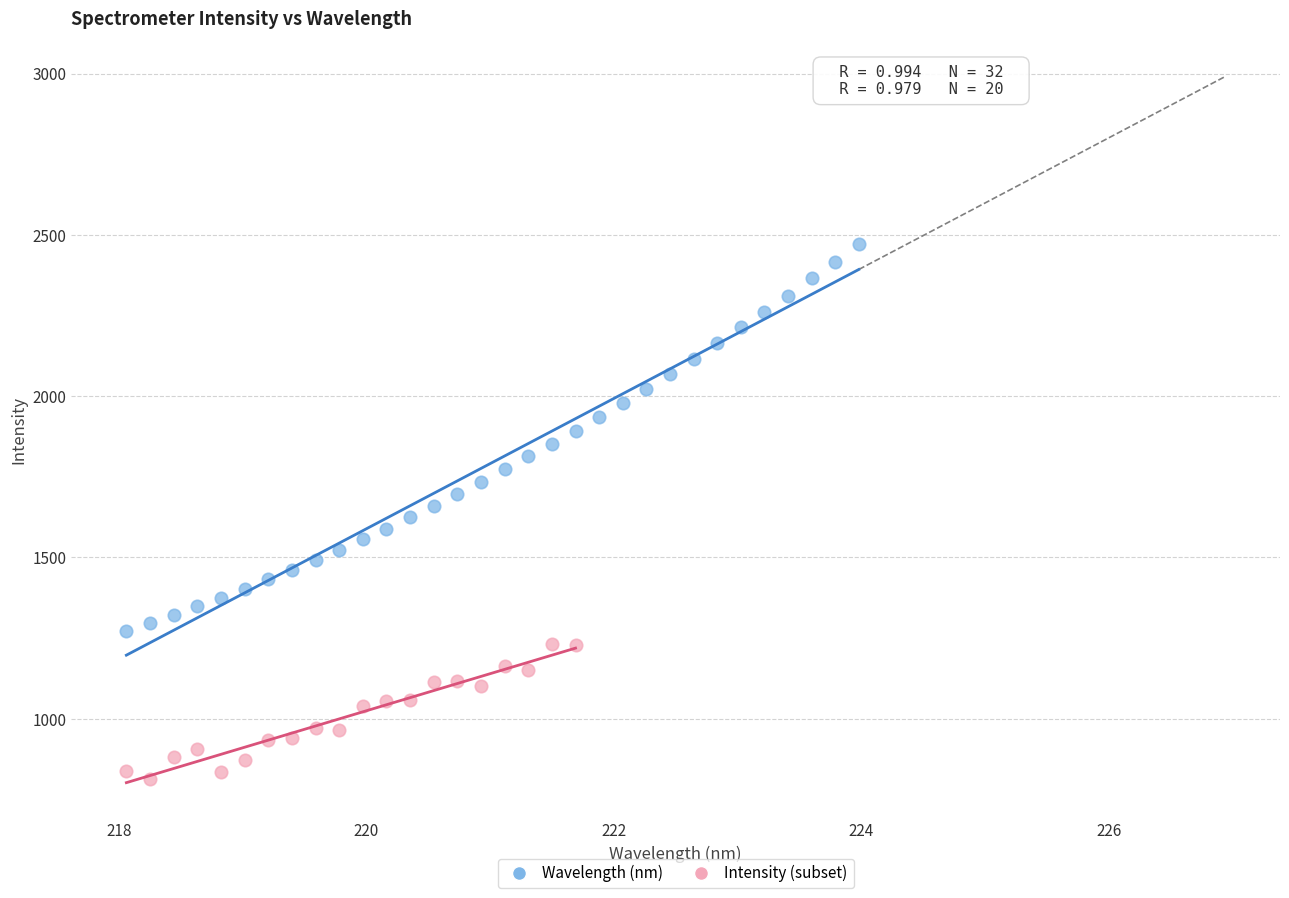

Which series has the largest Y range (max minus min)?

Wavelength (nm)